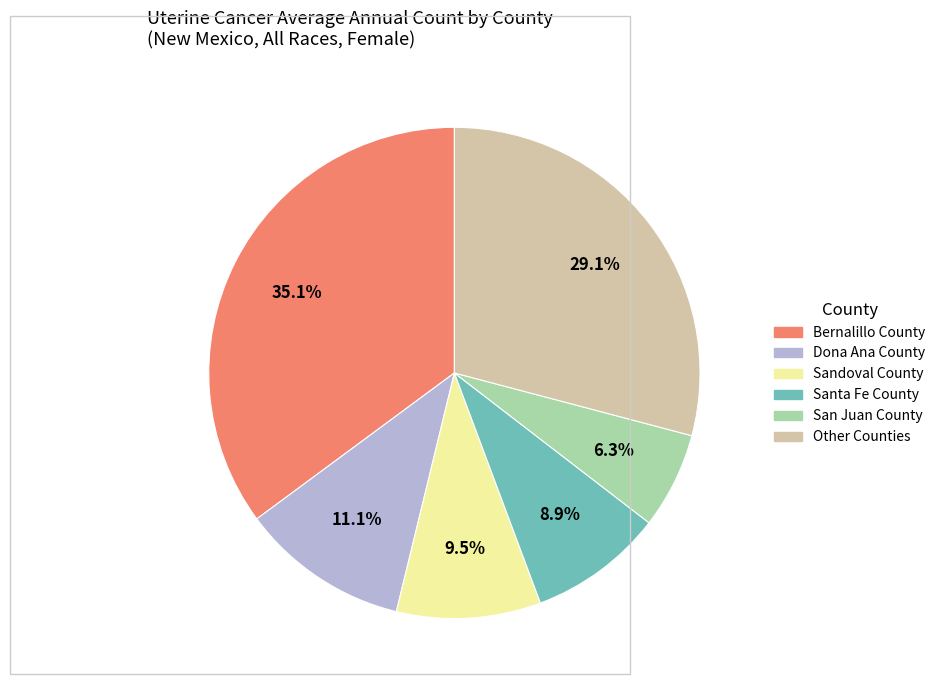

Does any single category account for the majority?

No